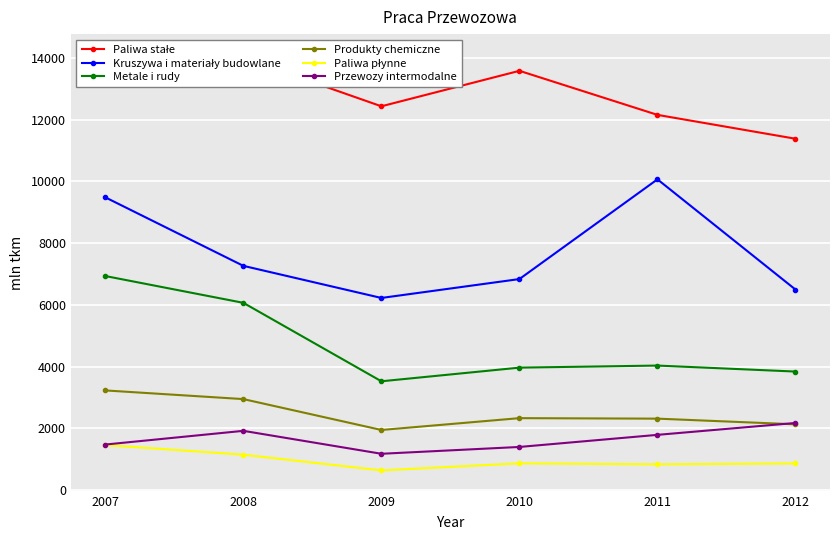

At 2009, list the series in order from largest to smallest.

Paliwa stałe, Kruszywa i materiały budowlane, Metale i rudy, Produkty chemiczne, Przewozy intermodalne, Paliwa płynne